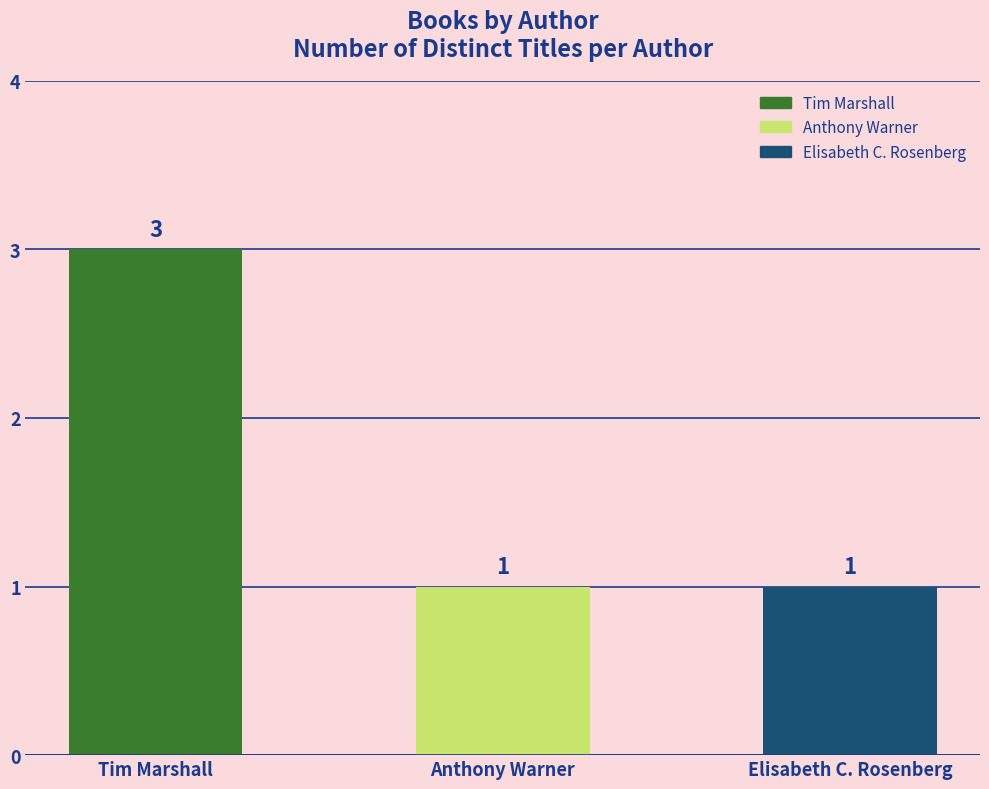

What is the label of the 3rd bar from the left?

Elisabeth C. Rosenberg